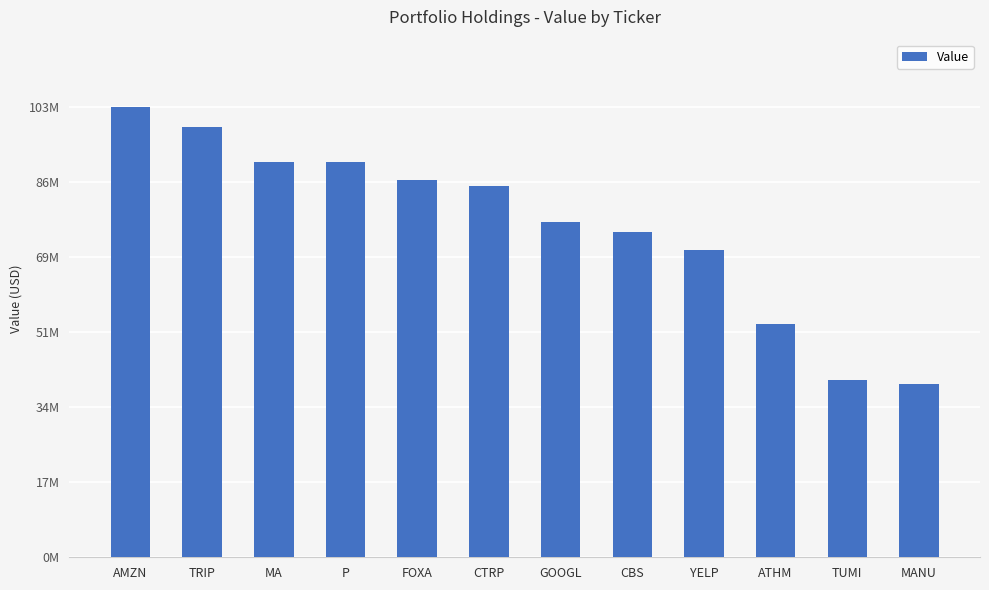

Are the bars horizontal?

No